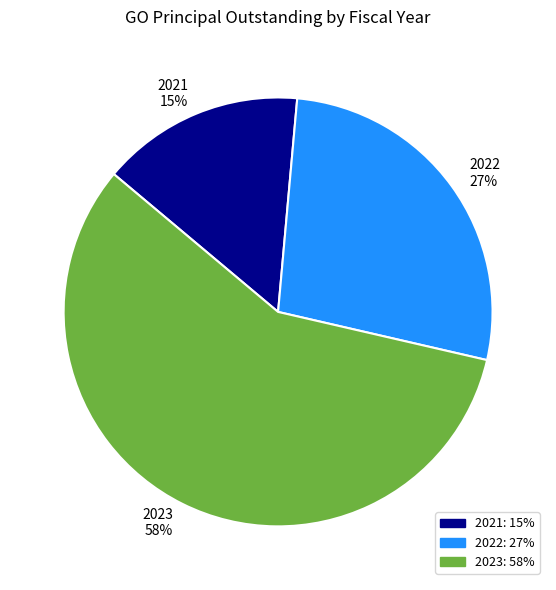

Rank the categories by value from lowest to highest.

2021, 2022, 2023